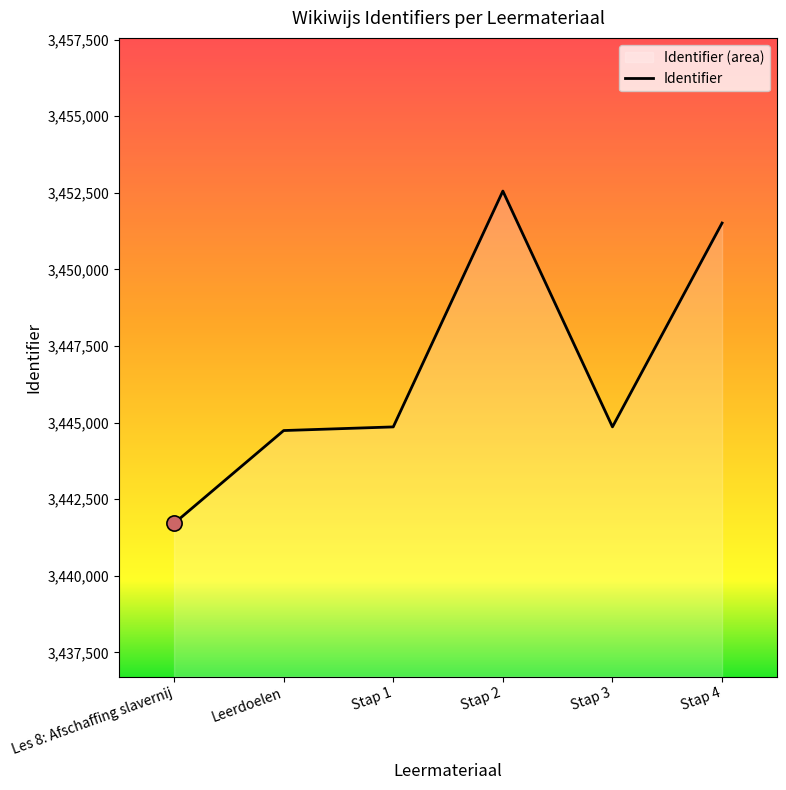

Approximately how many times larger is the value at Leerdoelen compared to Stap 1?

1.0